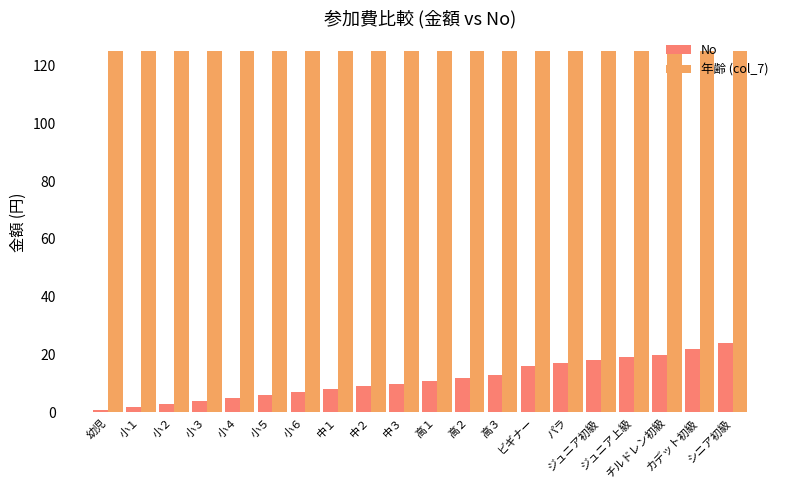

What is the difference between the highest and lowest values at シニア初級?

101